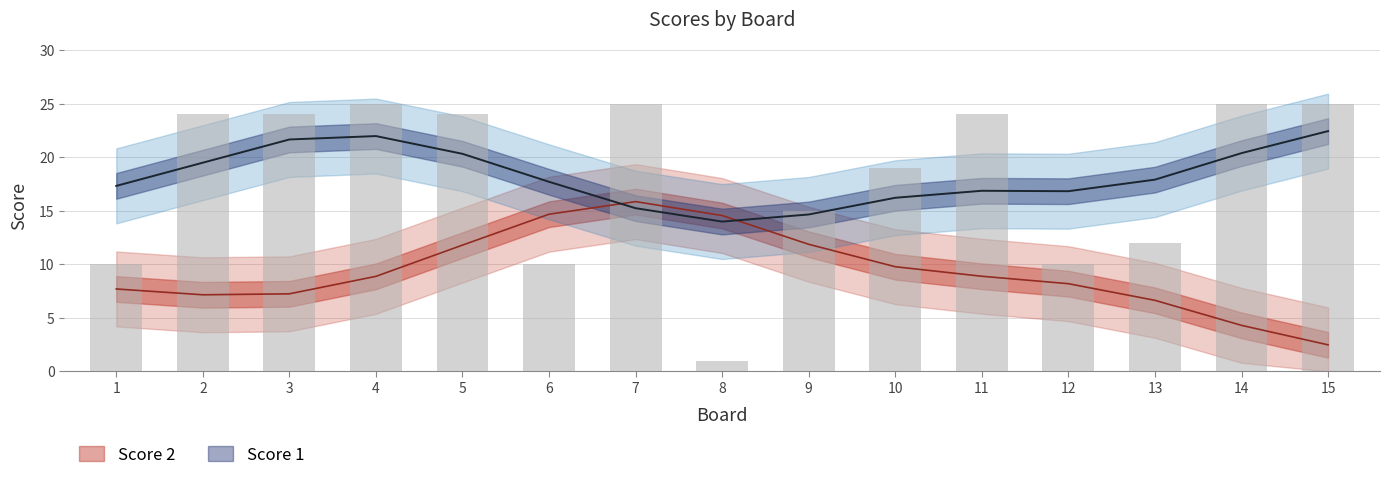

What is the difference between the second highest and second lowest values?

15